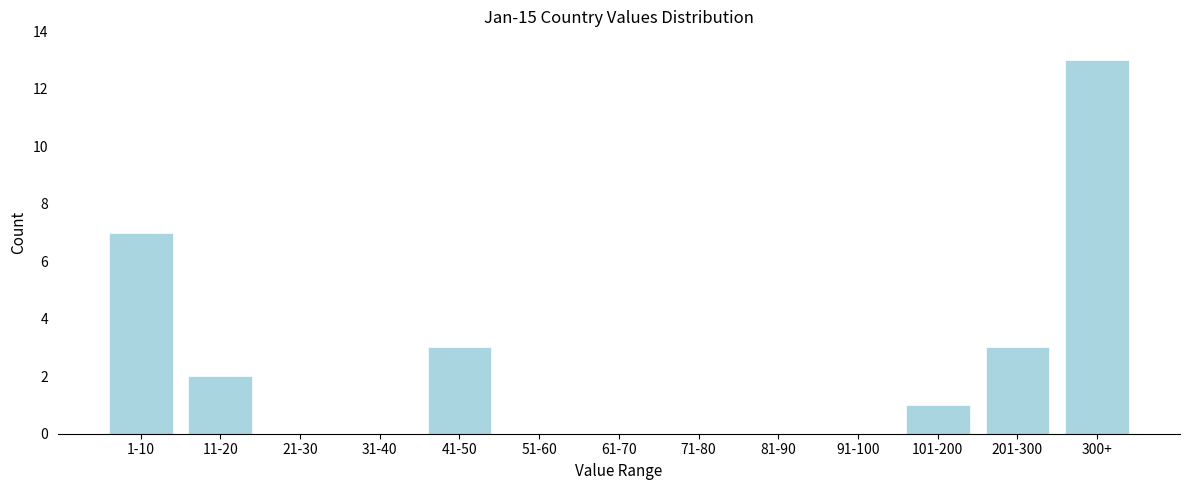

Reading left to right, list all the values displayed in this chart.

1-10=7	11-20=2	21-30=0	31-40=0	41-50=3	51-60=0	61-70=0	71-80=0	81-90=0	91-100=0	101-200=1	201-300=3	300+=13